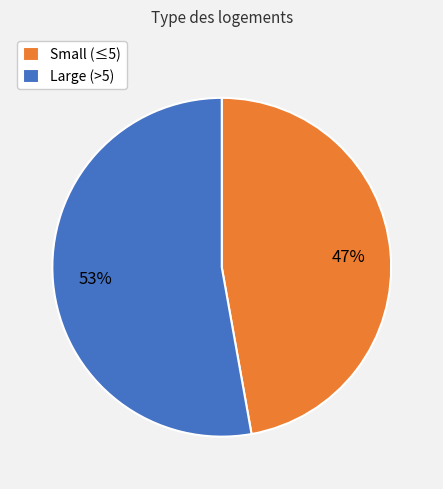

Is it true that Small (≤5) is 61% of the pie?

False